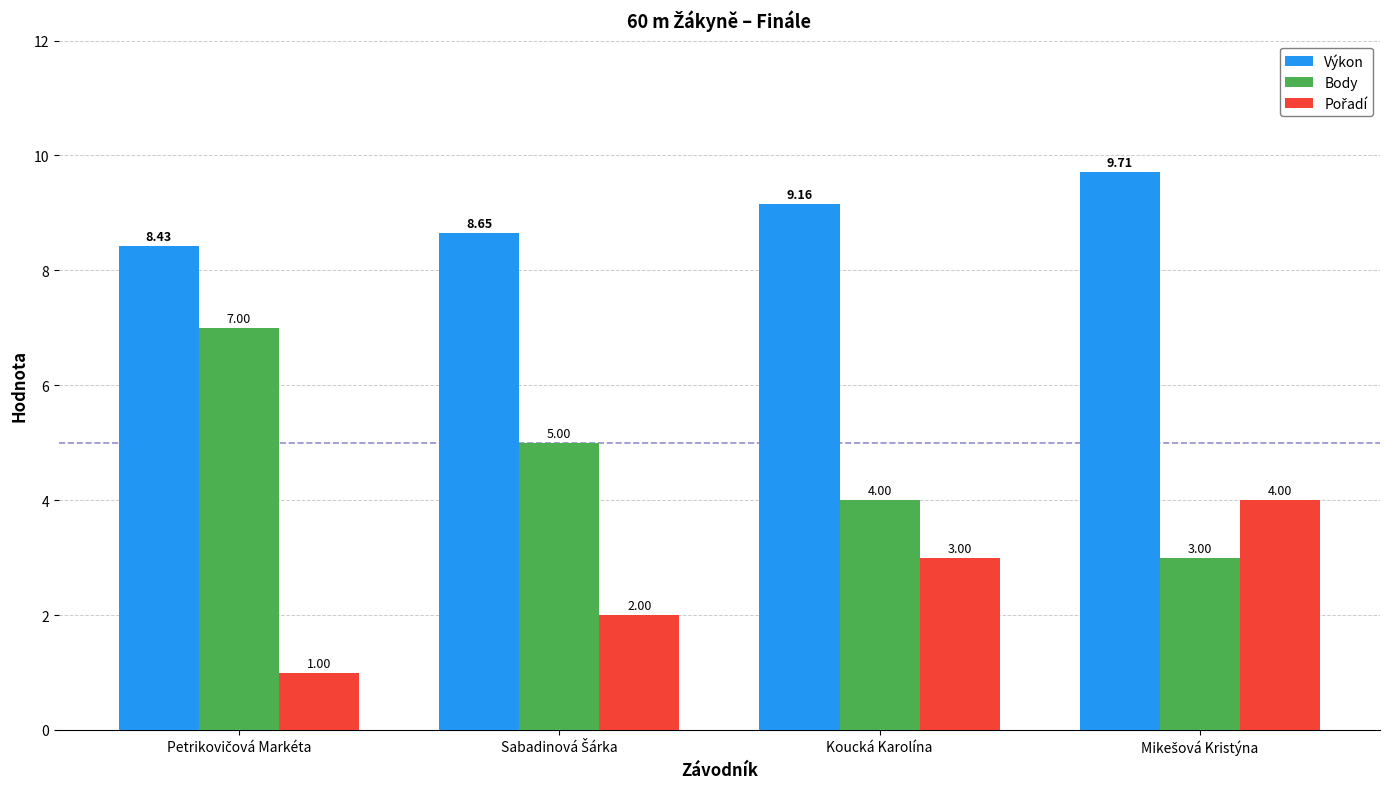

What is the average value of the Výkon series?

9.0